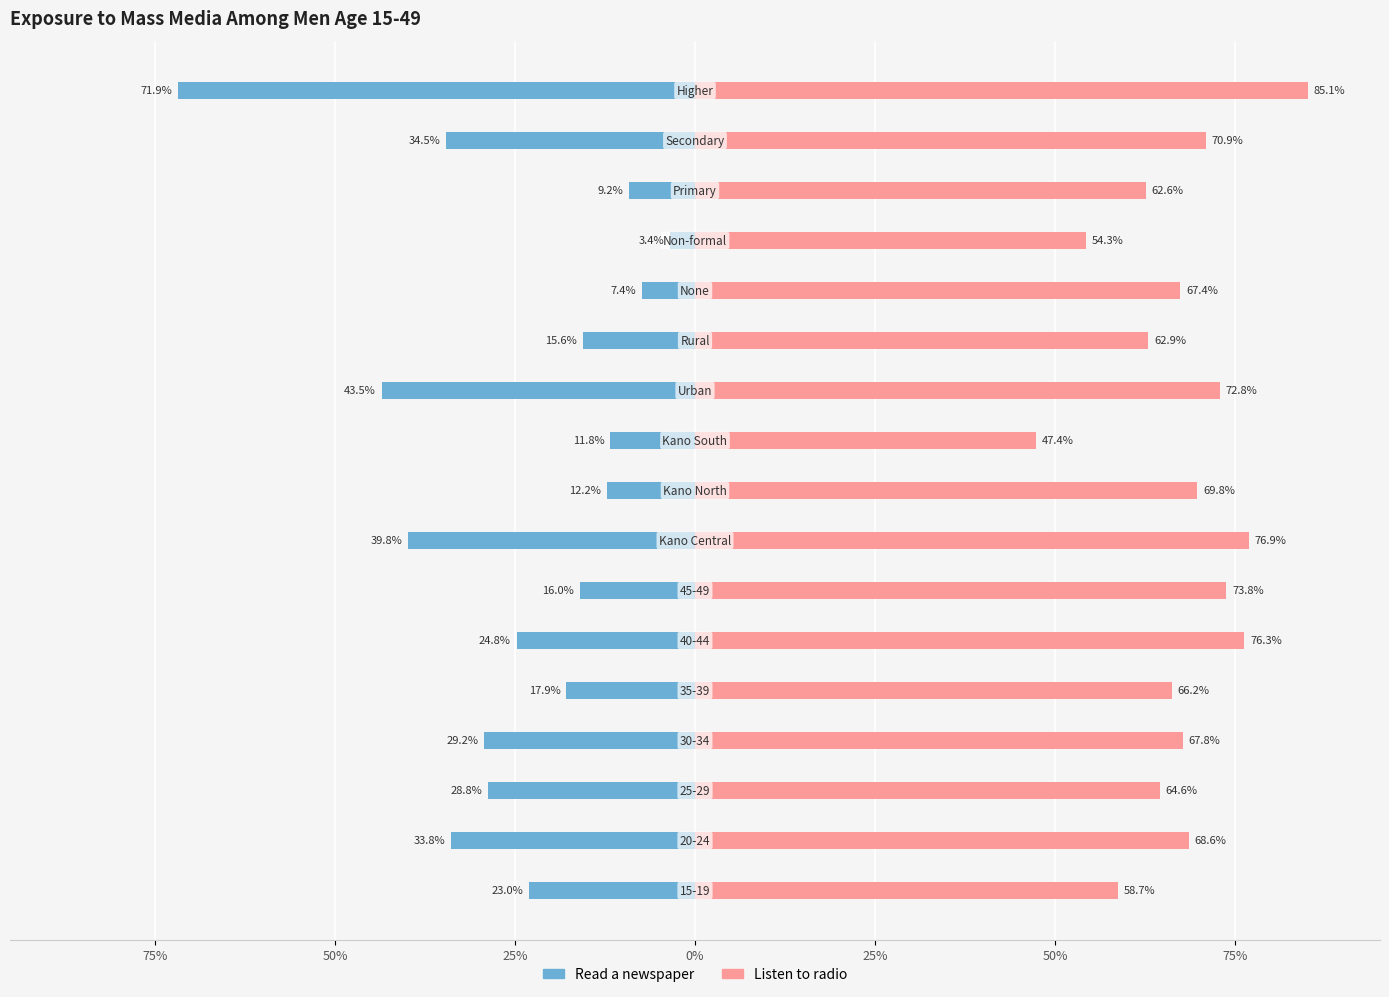

Is the value of Listen to radio at 15 greater than the value of Read a newspaper at 13?

Yes